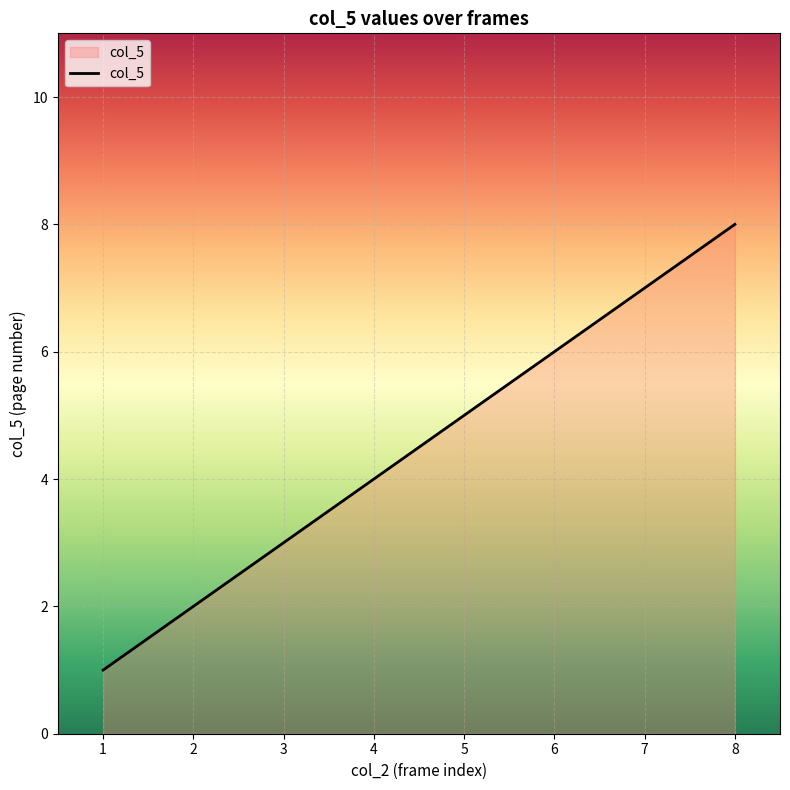

What is the maximum value shown in the chart?

8